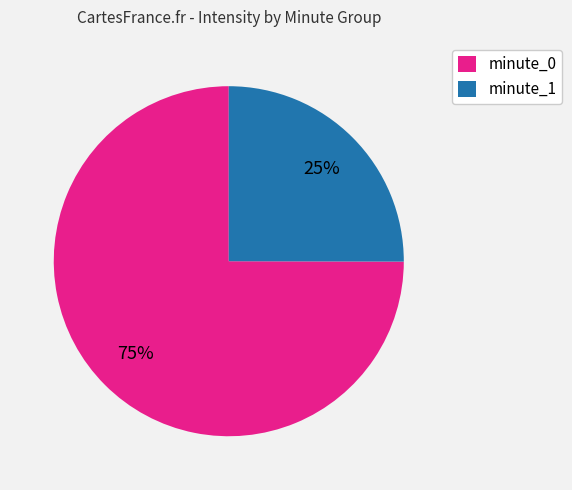

To the nearest percent, what percentage of the pie is minute_1?

25%